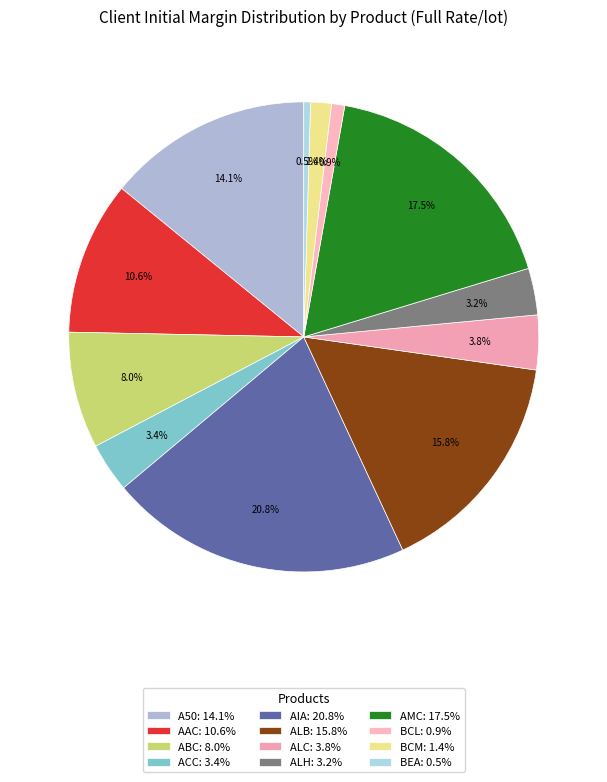

The AIA slice represents 27% of the pie. True or false?

False